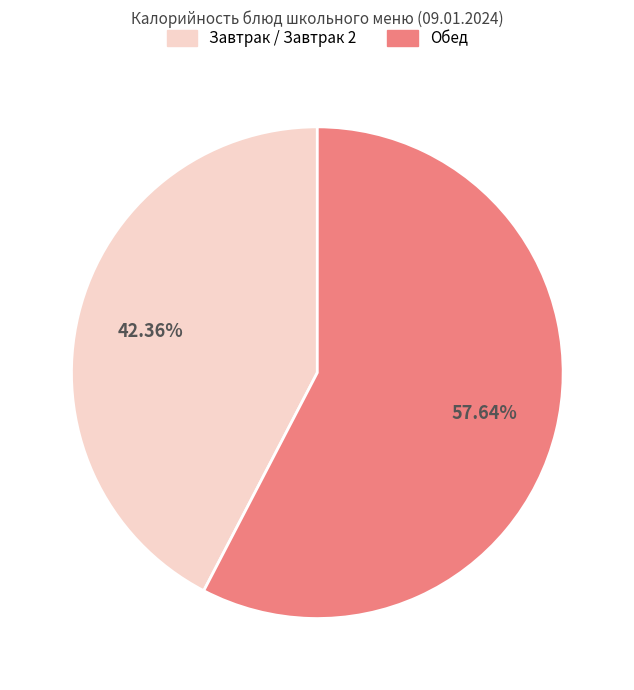

Between Завтрак / Завтрак 2 and Обед, which is larger?

Обед